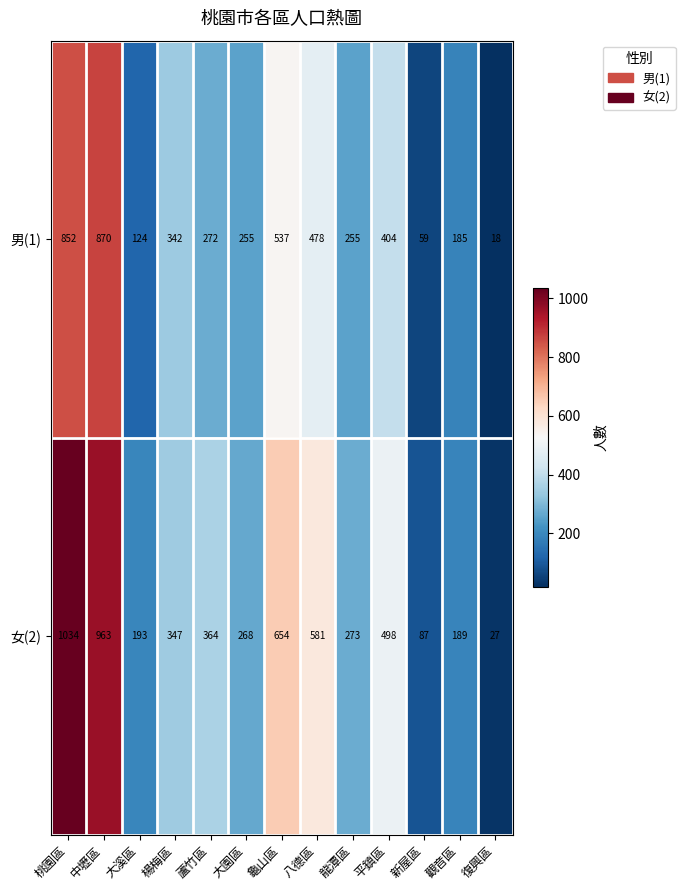

Reading left to right, extract all data points from this chart.

男(1): 桃園區=852	中壢區=870	大溪區=124	楊梅區=342	蘆竹區=272	大園區=255	龜山區=537	八德區=478	龍潭區=255	平鎮區=404	新屋區=59	觀音區=185	復興區=18
女(2): 桃園區=1034	中壢區=963	大溪區=193	楊梅區=347	蘆竹區=364	大園區=268	龜山區=654	八德區=581	龍潭區=273	平鎮區=498	新屋區=87	觀音區=189	復興區=27